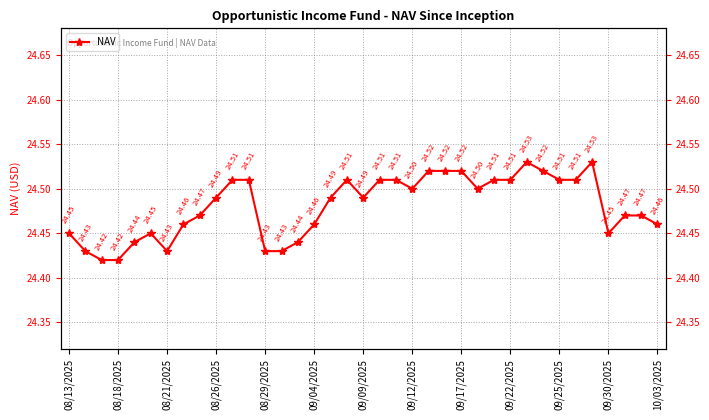

How many distinct data groups are displayed?

1